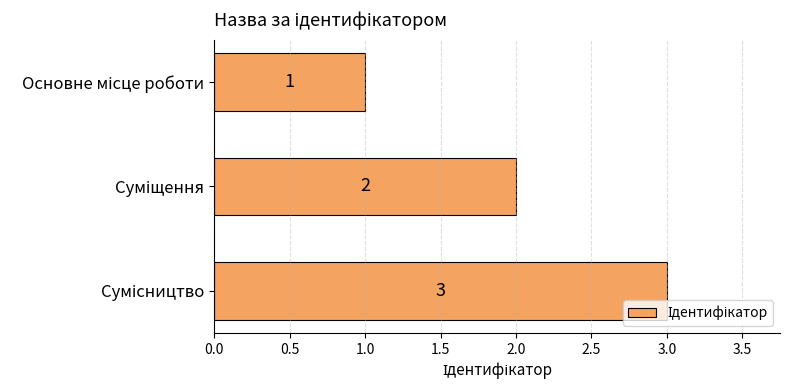

What is the value of the 2nd bar from the top?

2